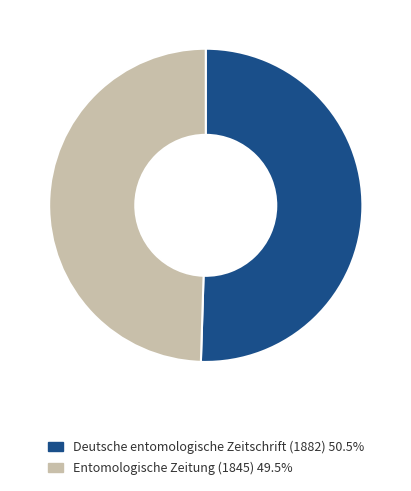

How many slices are in this pie chart?

2